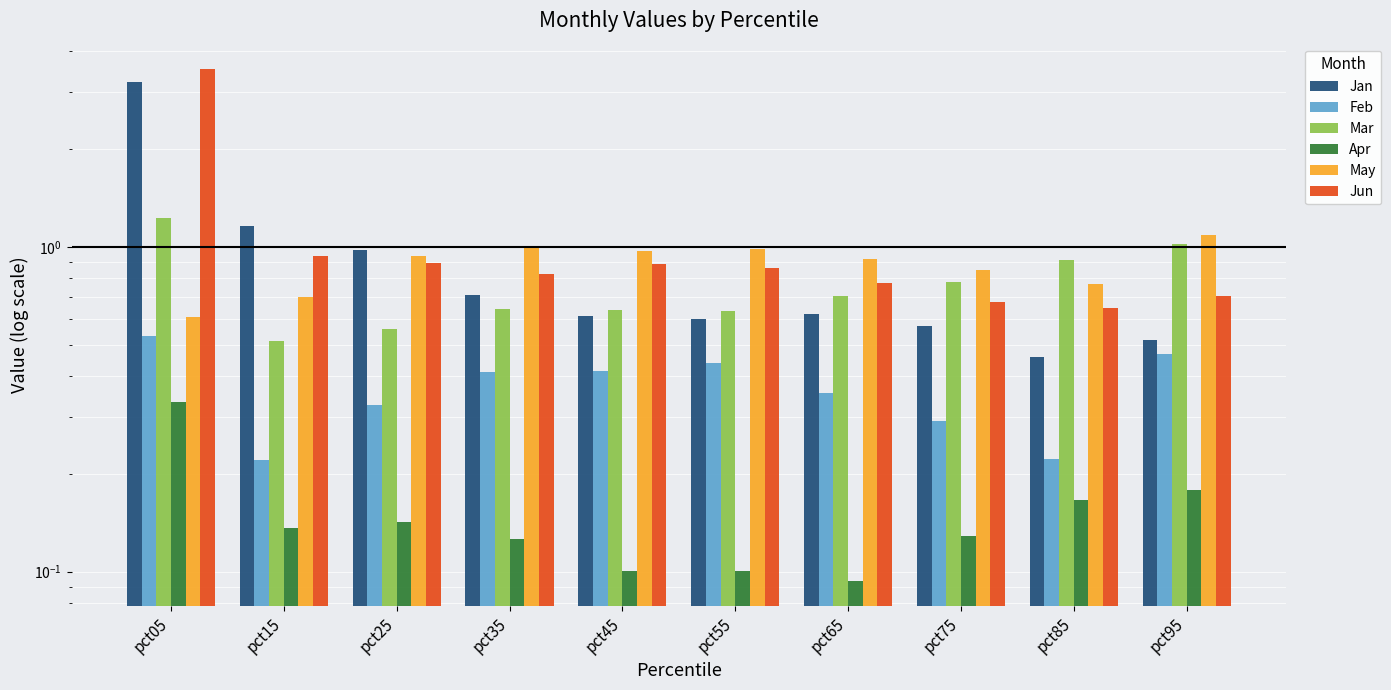

Where is Jun nearest to the value 2?

pct15